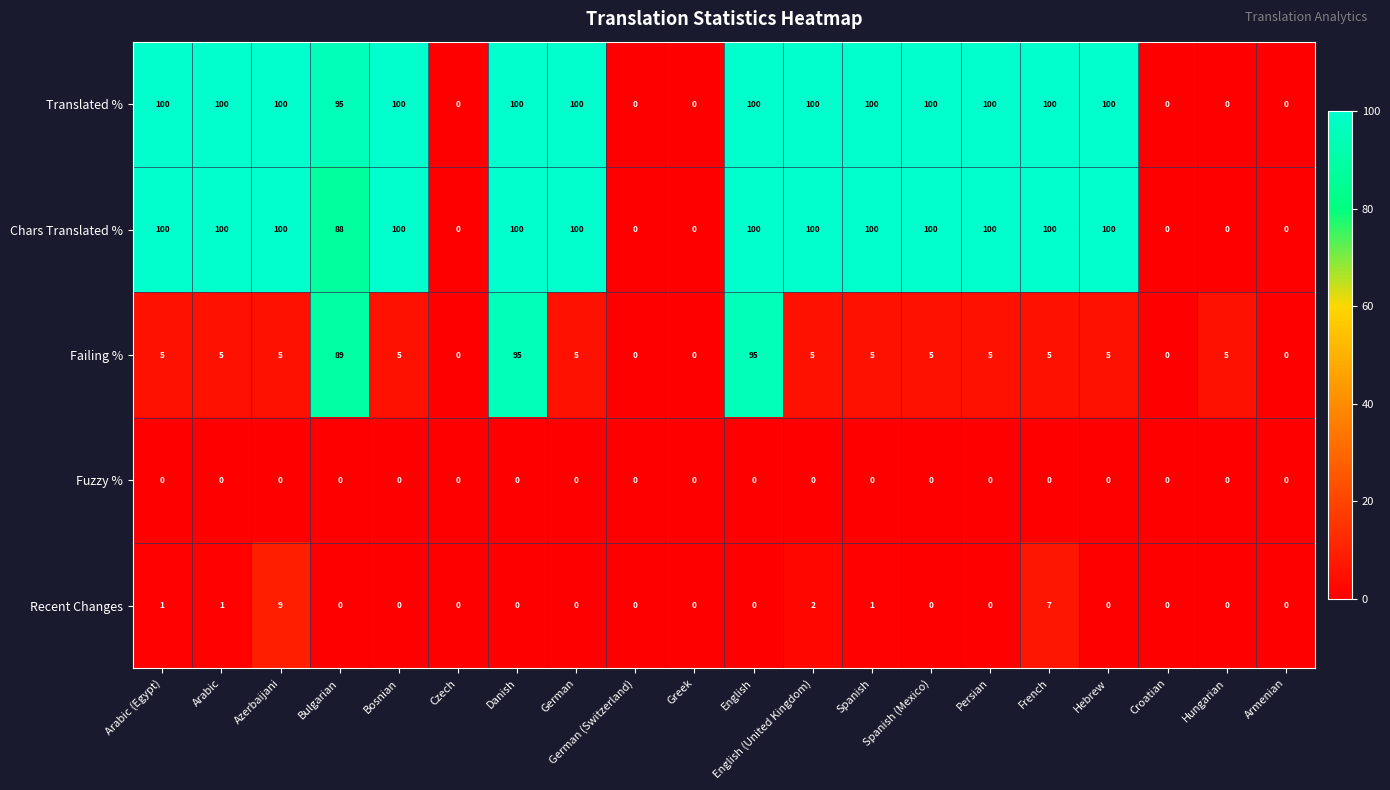

What is the maximum value shown in the chart?

100